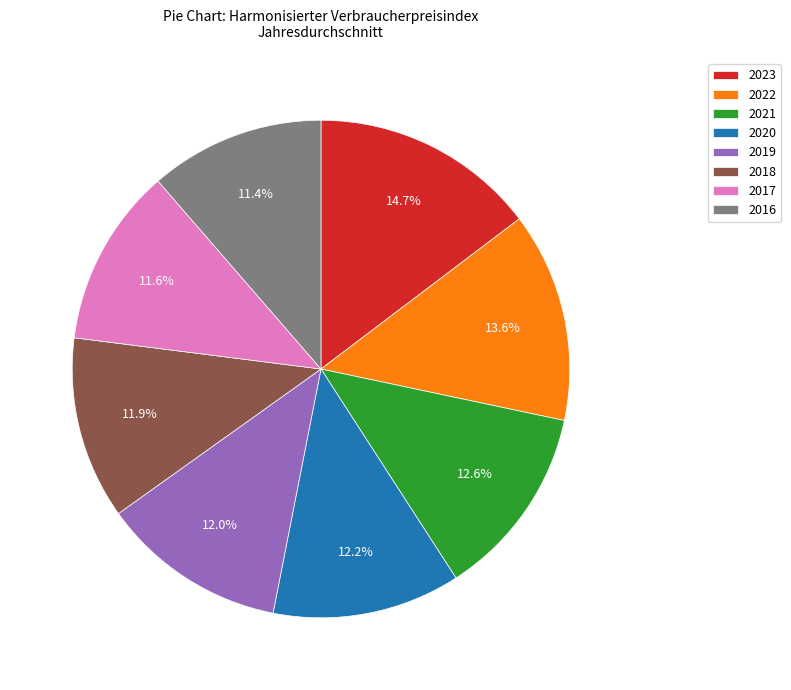

Is it true that 2017 is 12% of the pie?

True